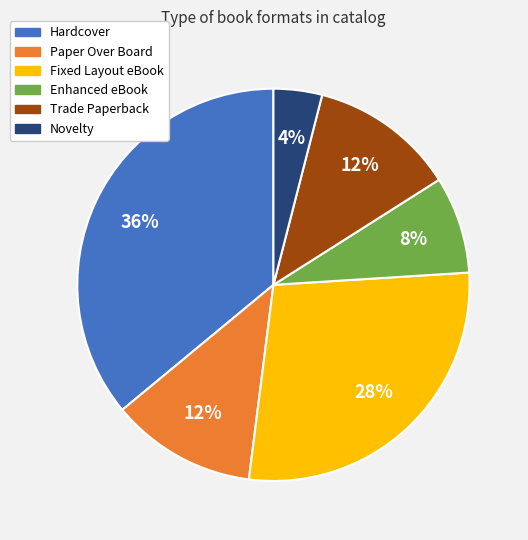

Does any single category account for the majority?

No